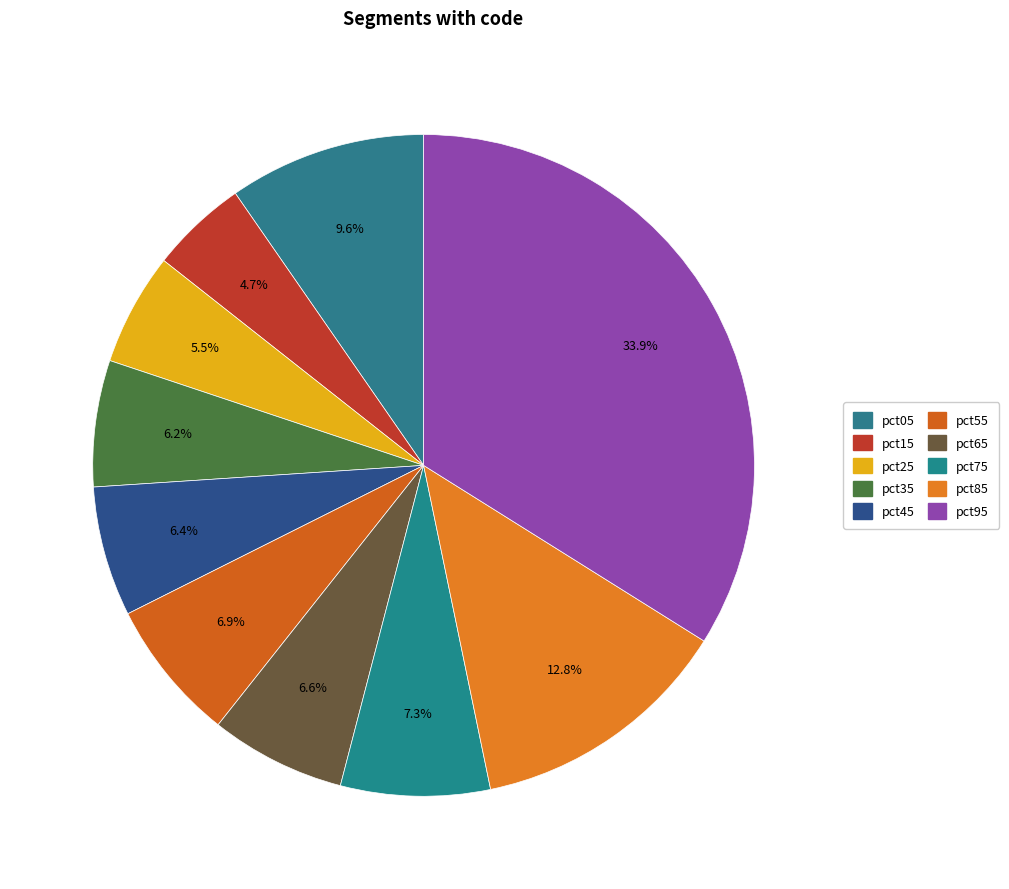

To the nearest percent, what portion does pct05 represent?

10%